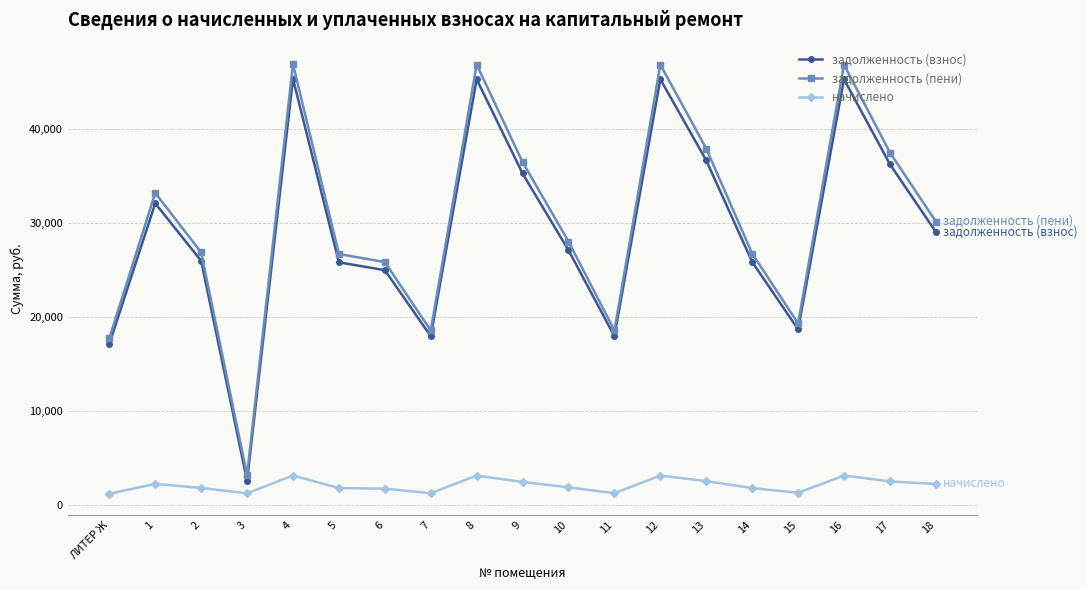

True or false: начислено and задолженность (пени) cross at least once.

False